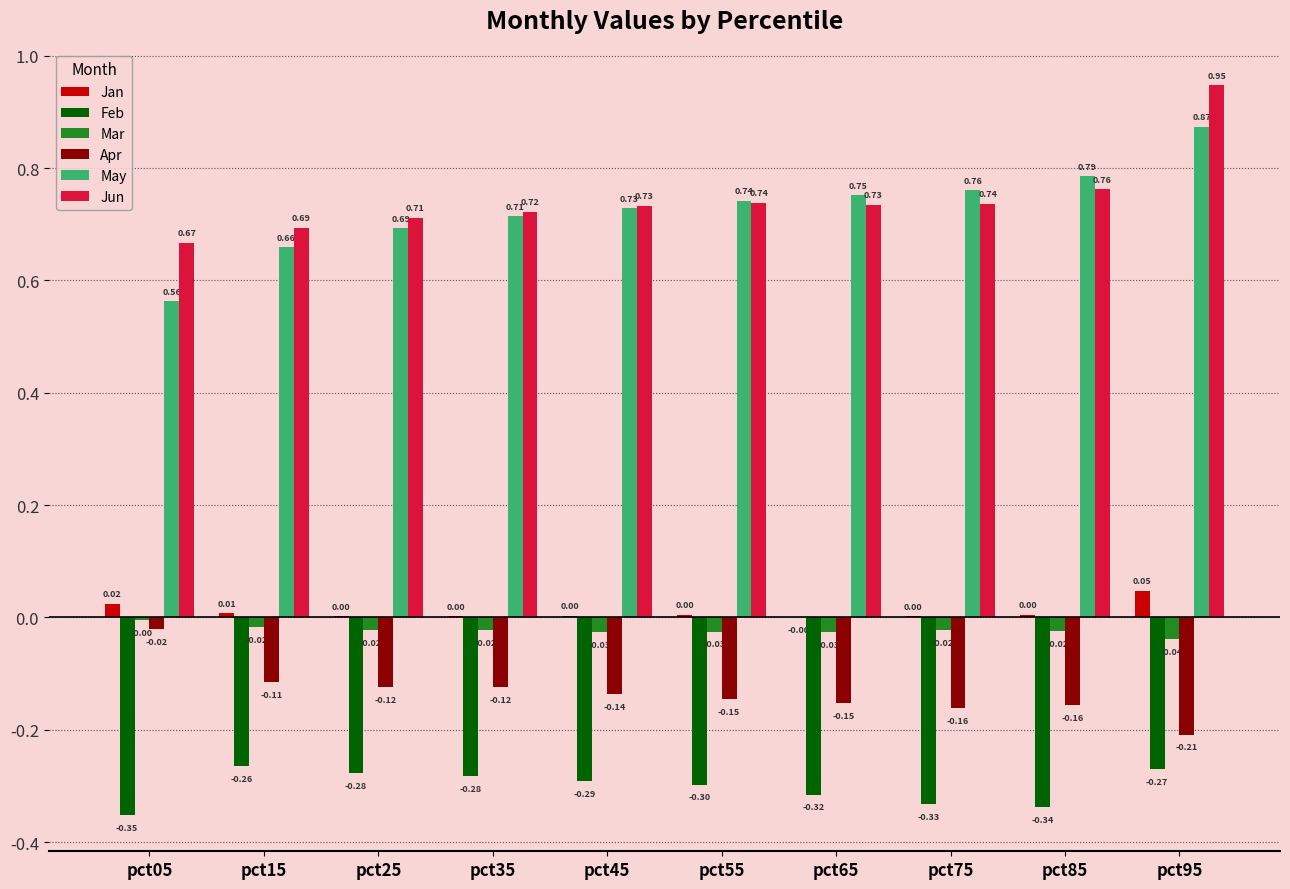

Which series changed the most between pct05 and pct95?

May